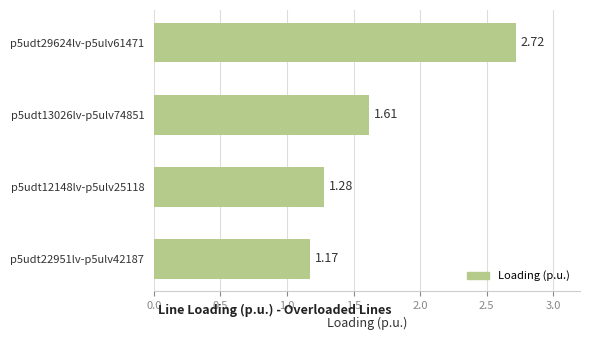

Rank the categories by value from highest to lowest.

p5udt29624lv-p5ulv61471, p5udt13026lv-p5ulv74851, p5udt12148lv-p5ulv25118, p5udt22951lv-p5ulv42187